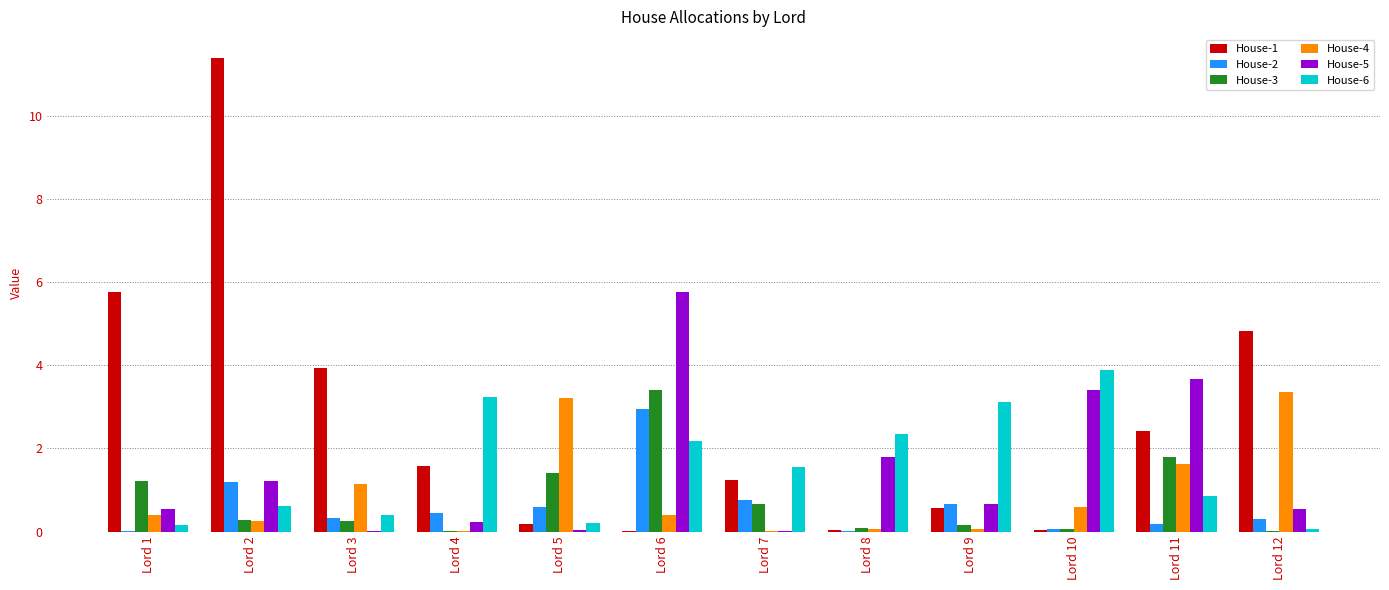

At which category does the chart reach its peak across all series?

Lord 2